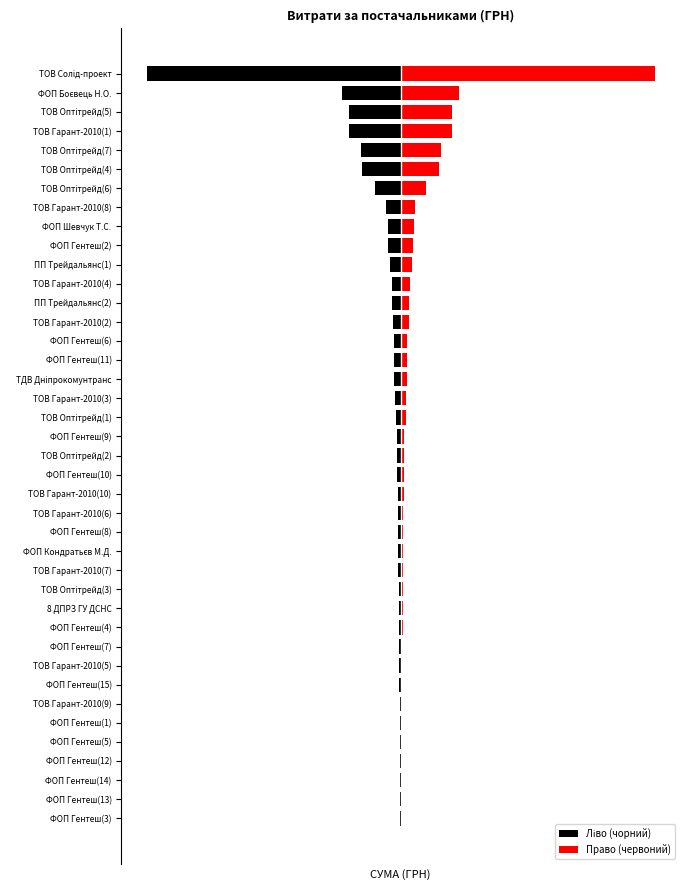

What is the lowest value of the Ліво (чорний) series?

-38101.3